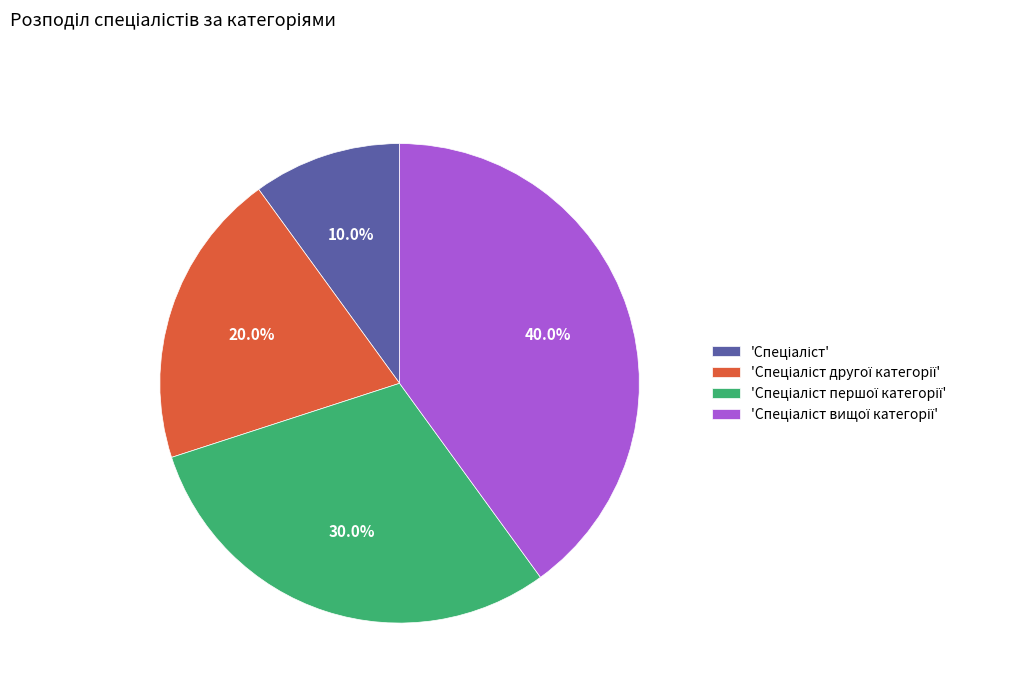

Does any single category account for the majority?

No